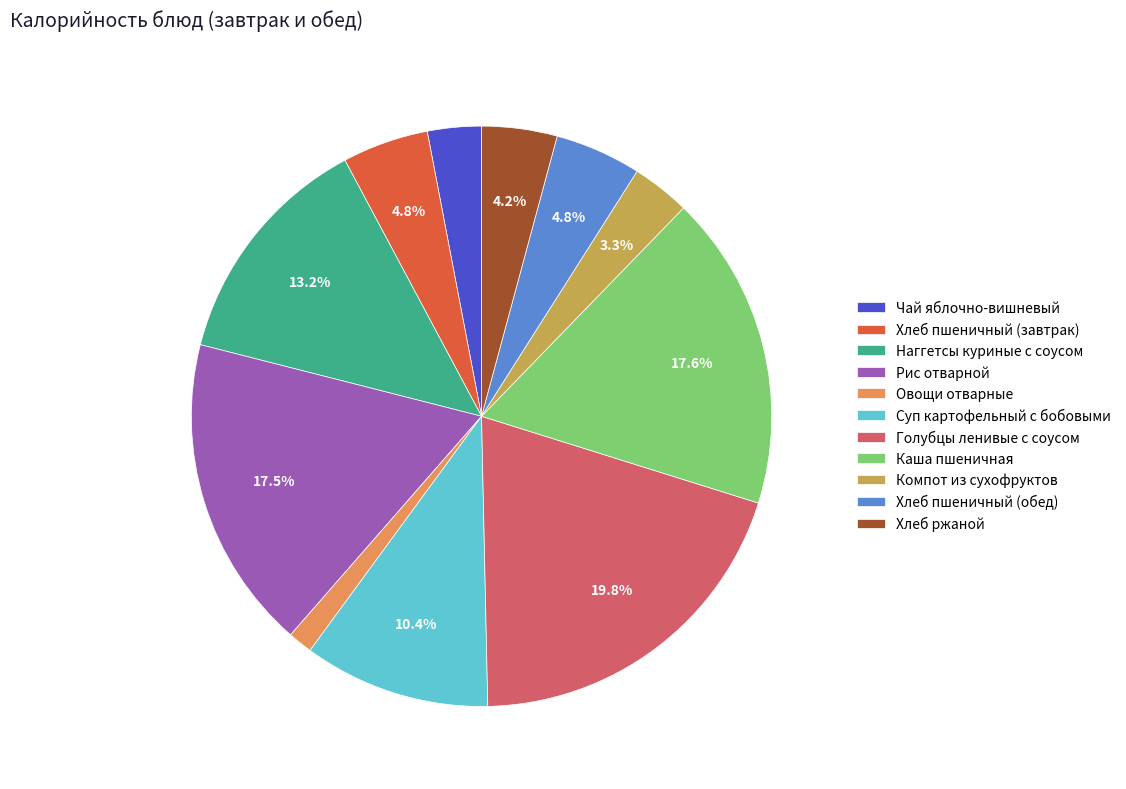

Combined, do Чай яблочно-вишневый and Хлеб пшеничный (завтрак) account for over 50%?

No